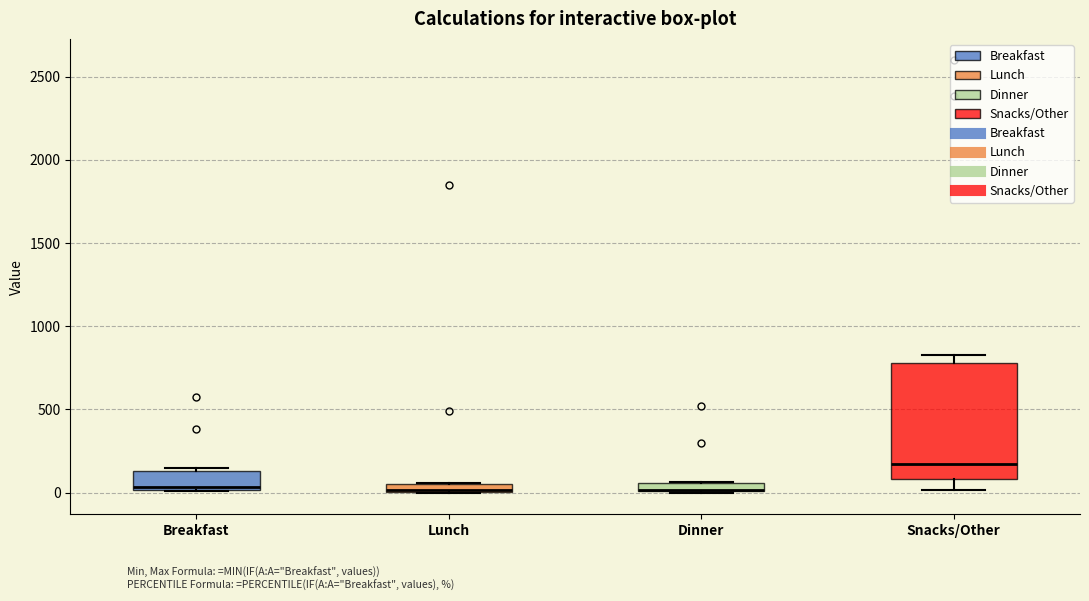

Which box is the tallest, from its lower edge to its upper edge?

Snacks/Other